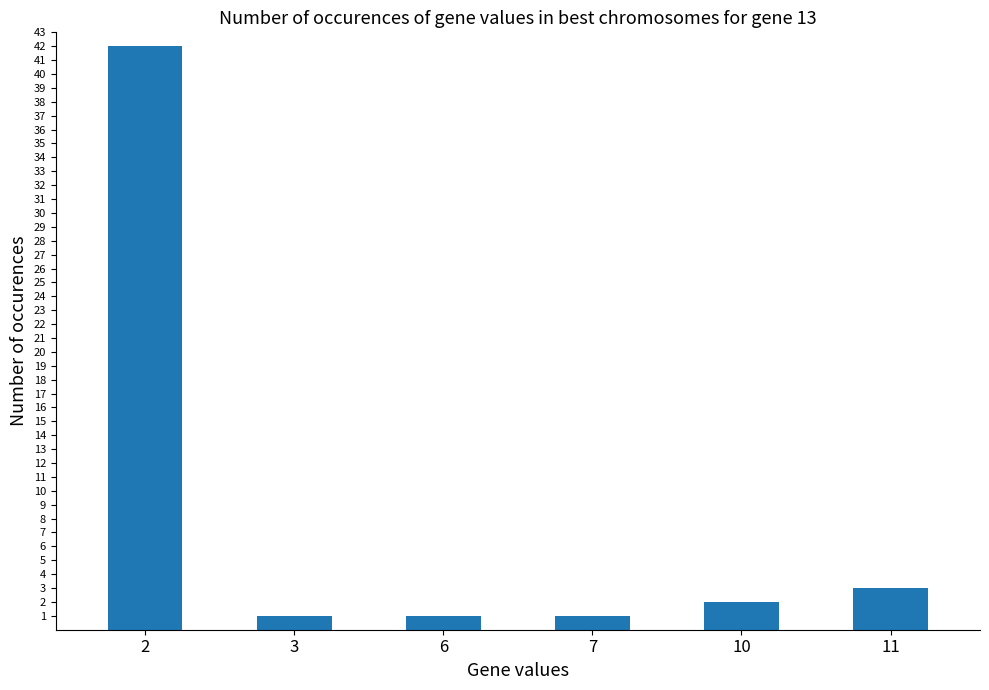

What is the maximum value shown in the chart?

42